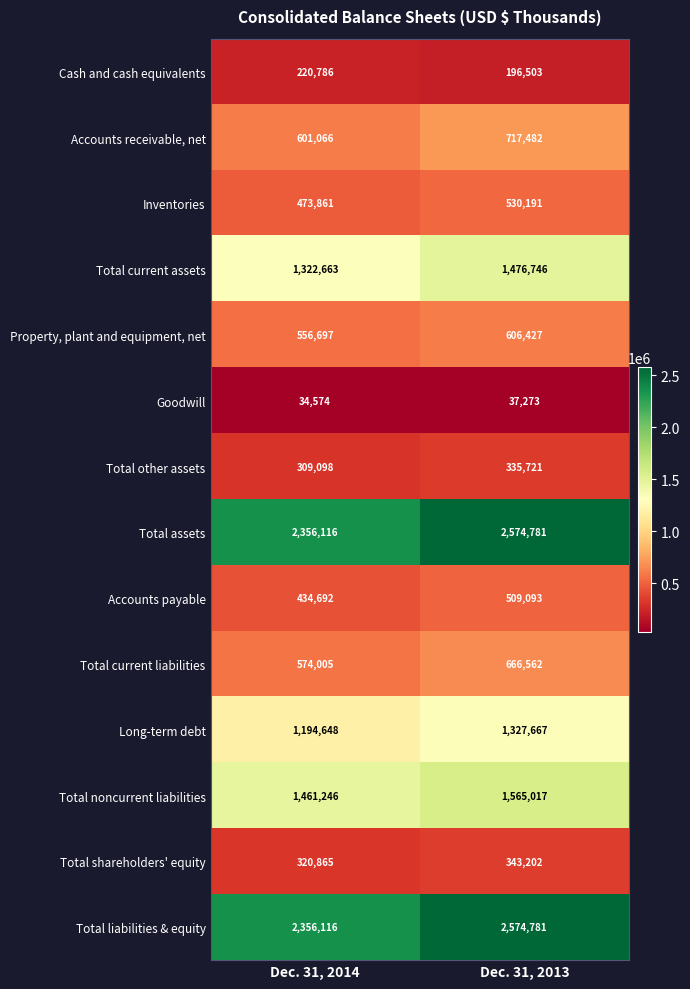

What is the minimum value shown in the chart?

34574